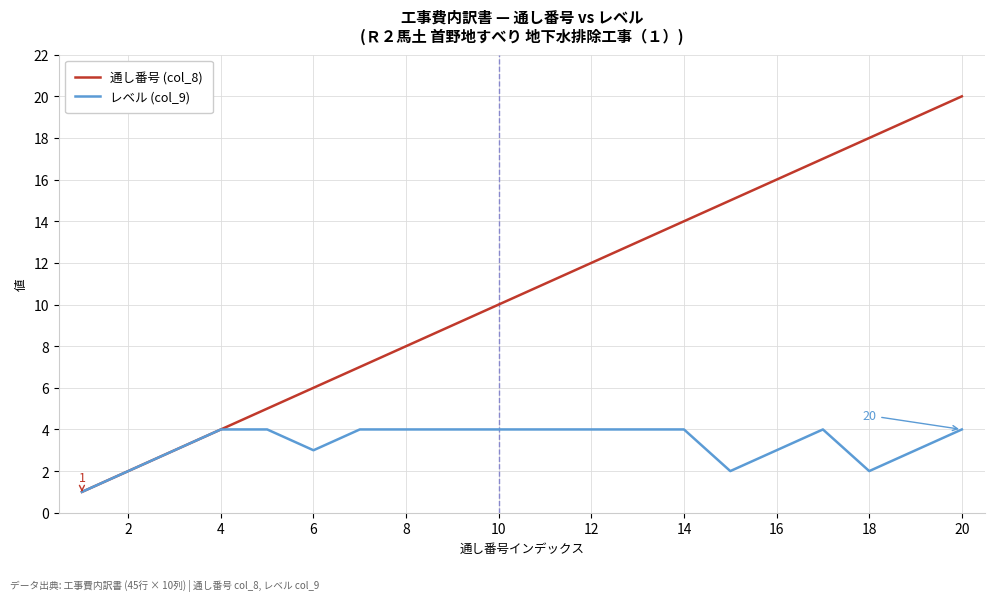

List the series in order of their overall mean, highest first.

通し番号 (col_8), レベル (col_9)